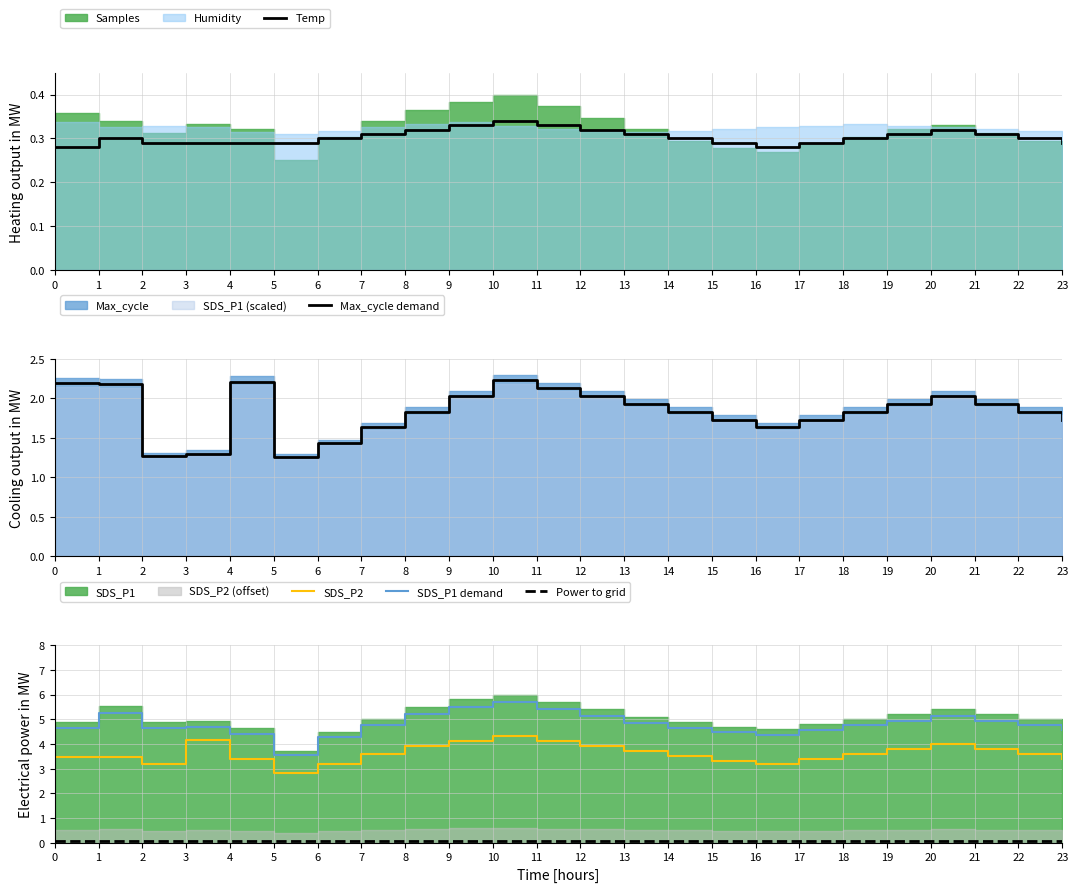

True or false: Max_cycle demand and Power to grid cross at least once.

False